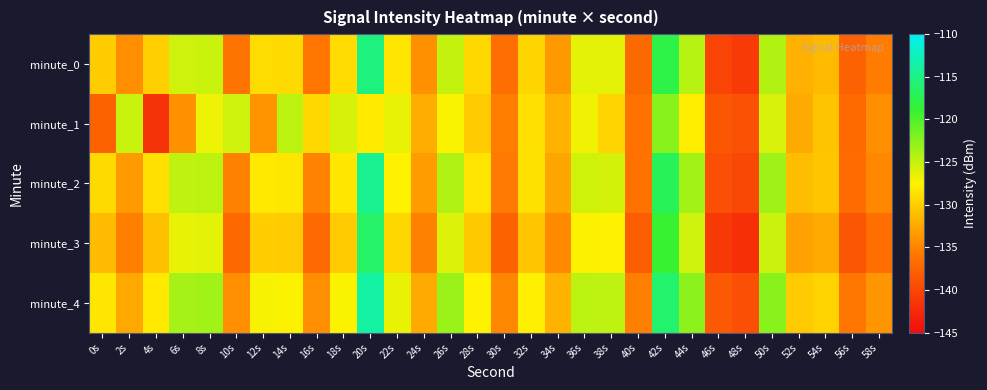

Reading right to left, what are all the values shown in this chart?

minute_0: 58s=-135.6	56s=-137.6	54s=-131.3	52s=-132.0	50s=-124.2	48s=-140.9	46s=-140.2	44s=-124.4	42s=-117.9	40s=-137.0	38s=-126.4	36s=-126.3	34s=-133.5	32s=-129.4	30s=-136.6	28s=-129.2	26s=-124.9	24s=-134.2	22s=-128.3	20s=-115.3	18s=-129.0	16s=-136.0	14s=-129.1	12s=-129.0	10s=-136.1	8s=-125.2	6s=-125.4	4s=-129.9	2s=-134.3	0s=-130.1
minute_1: 58s=-134.2	56s=-136.9	54s=-130.7	52s=-132.4	50s=-125.9	48s=-139.1	46s=-138.6	44s=-127.8	42s=-122.4	40s=-136.2	38s=-129.5	36s=-126.9	34s=-131.8	32s=-128.7	30s=-135.4	28s=-130.2	26s=-127.3	24s=-132.1	22s=-126.5	20s=-128.0	18s=-125.8	16s=-129.3	14s=-124.6	12s=-133.9	10s=-125.4	8s=-126.8	6s=-134.1	4s=-141.8	2s=-125.2	0s=-137.6
minute_2: 58s=-134.7	56s=-136.8	54s=-130.5	52s=-131.1	50s=-123.4	48s=-140.0	46s=-139.3	44s=-123.6	42s=-117.0	40s=-136.2	38s=-125.6	36s=-125.5	34s=-132.7	32s=-128.6	30s=-135.7	28s=-128.4	26s=-124.1	24s=-133.3	22s=-127.5	20s=-114.5	18s=-128.2	16s=-135.1	14s=-128.3	12s=-128.1	10s=-135.2	8s=-124.6	6s=-124.8	4s=-128.7	2s=-133.5	0s=-129.1
minute_3: 58s=-136.6	56s=-138.7	54s=-132.4	52s=-133.0	50s=-125.3	48s=-142.0	46s=-141.2	44s=-125.4	42s=-118.9	40s=-138.1	38s=-127.5	36s=-127.4	34s=-134.6	32s=-130.5	30s=-137.6	28s=-130.3	26s=-126.0	24s=-135.2	22s=-129.3	20s=-116.4	18s=-130.1	16s=-137.0	14s=-130.2	12s=-130.0	10s=-137.1	8s=-126.3	6s=-126.5	4s=-130.9	2s=-135.3	0s=-131.2
minute_4: 58s=-133.8	56s=-135.9	54s=-129.6	52s=-130.2	50s=-122.5	48s=-139.2	46s=-138.4	44s=-122.6	42s=-116.1	40s=-135.3	38s=-124.7	36s=-124.6	34s=-131.8	32s=-127.7	30s=-134.8	28s=-127.5	26s=-123.2	24s=-132.4	22s=-126.5	20s=-113.6	18s=-127.3	16s=-134.2	14s=-127.4	12s=-127.2	10s=-134.3	8s=-123.5	6s=-123.7	4s=-128.1	2s=-132.5	0s=-128.3